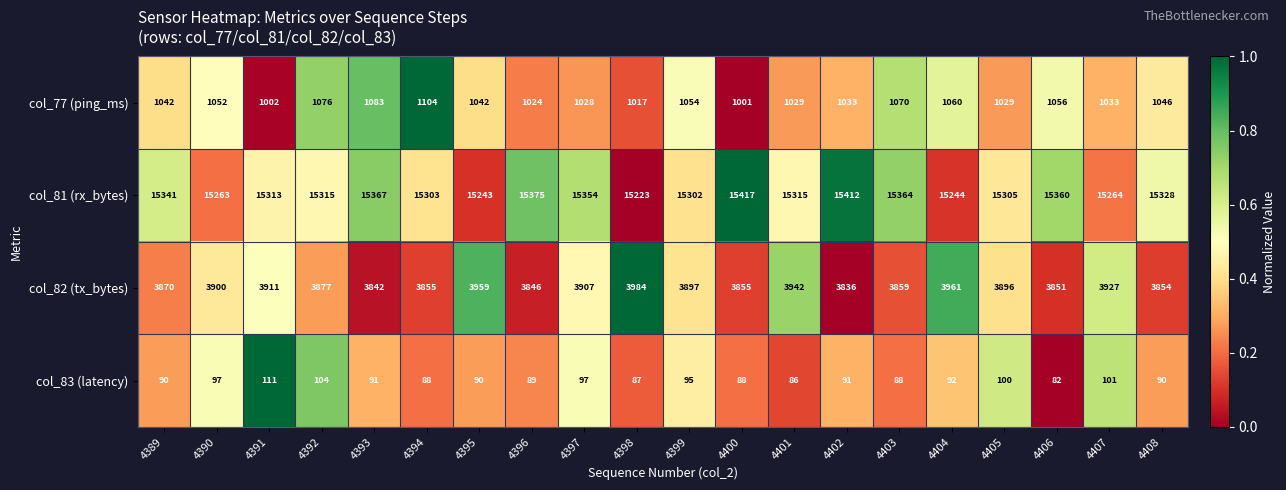

What is the maximum value for col_77 (ping_ms)?

1104